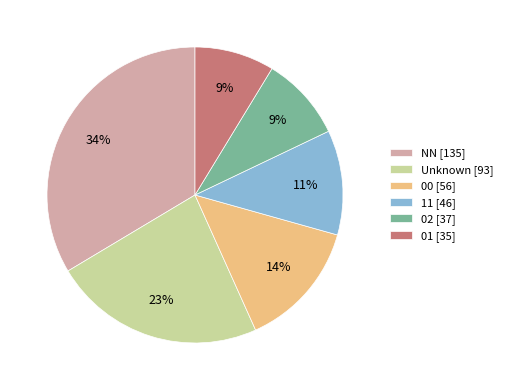

Do 11 [46] and 02 [37] together represent more than half of the pie?

No